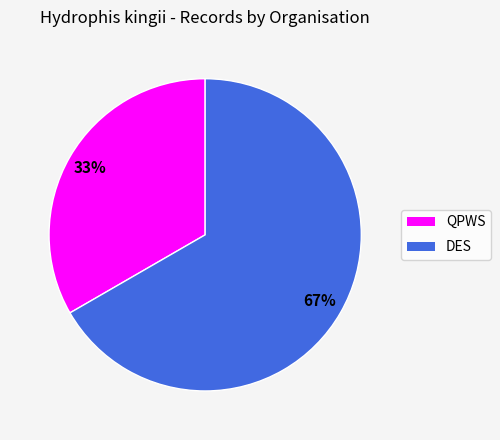

Which category accounts for the majority?

DES